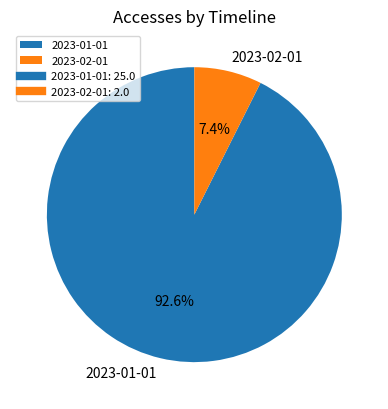

The 2023-02-01 slice represents 1% of the pie. True or false?

False